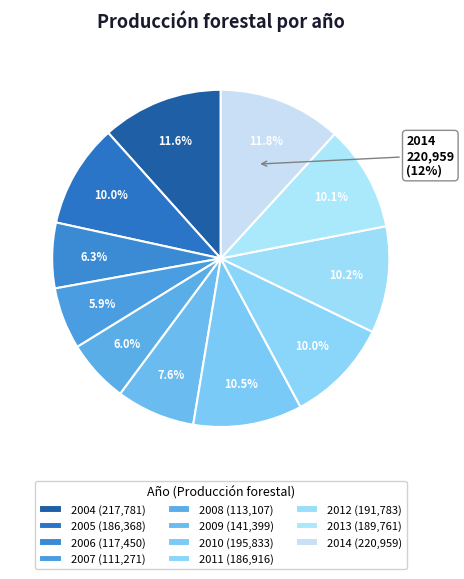

To the nearest percent, what is the average slice percentage?

9%